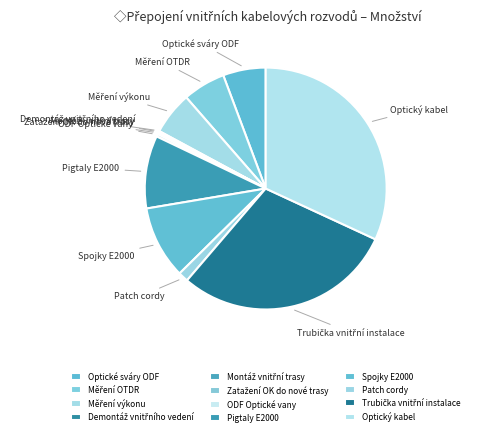

Do Spojky E2000 and Optický kabel together represent more than half of the pie?

No